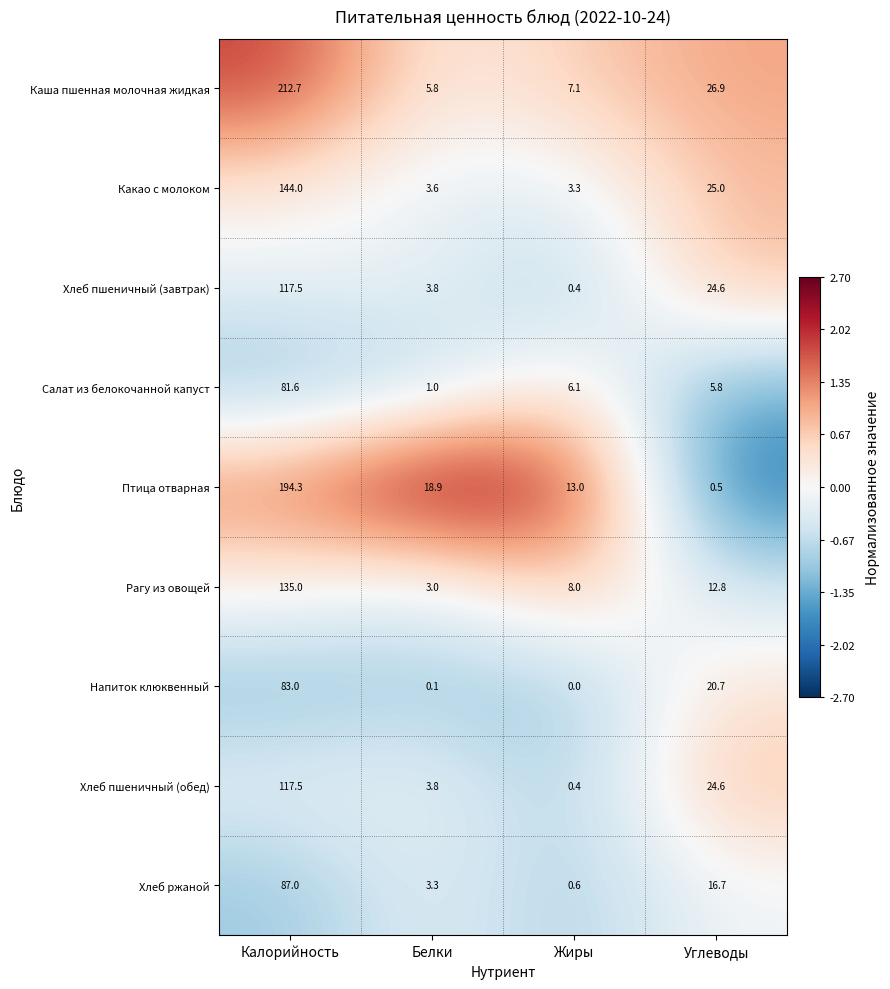

True or false: Хлеб пшеничный (завтрак) has a value of 0.4 at Жиры.

True